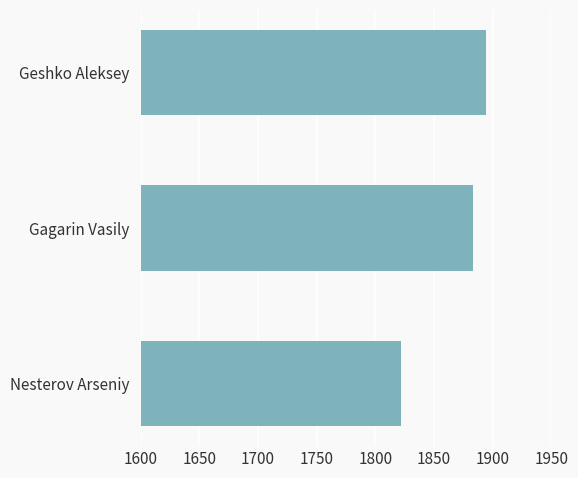

Between Geshko Aleksey and Gagarin Vasily, which is larger?

Geshko Aleksey